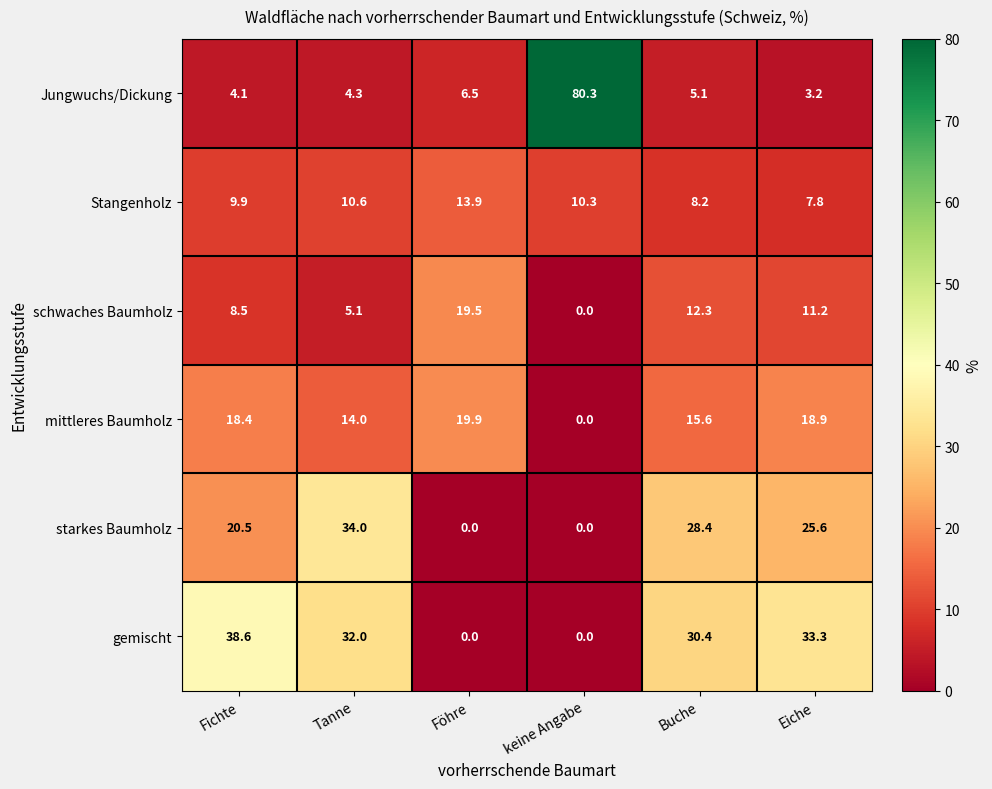

What is the difference between the maximum and minimum values in the Stangenholz series?

6.1